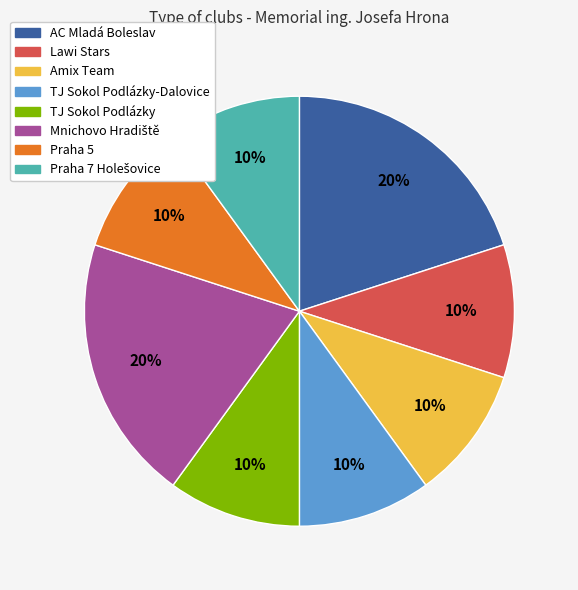

To the nearest percent, what is the difference between the largest and smallest slice percentages?

10%